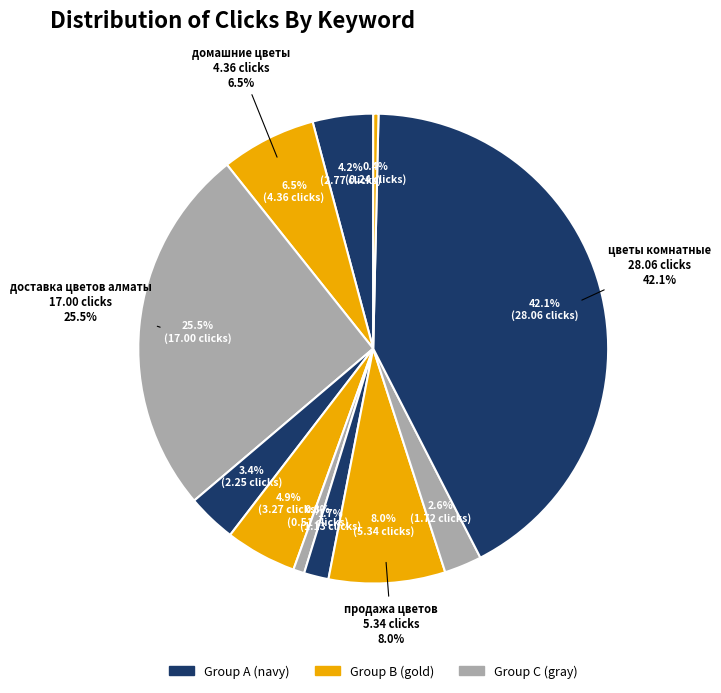

To the nearest percent, what portion does купить цветы алматы represent?

2%